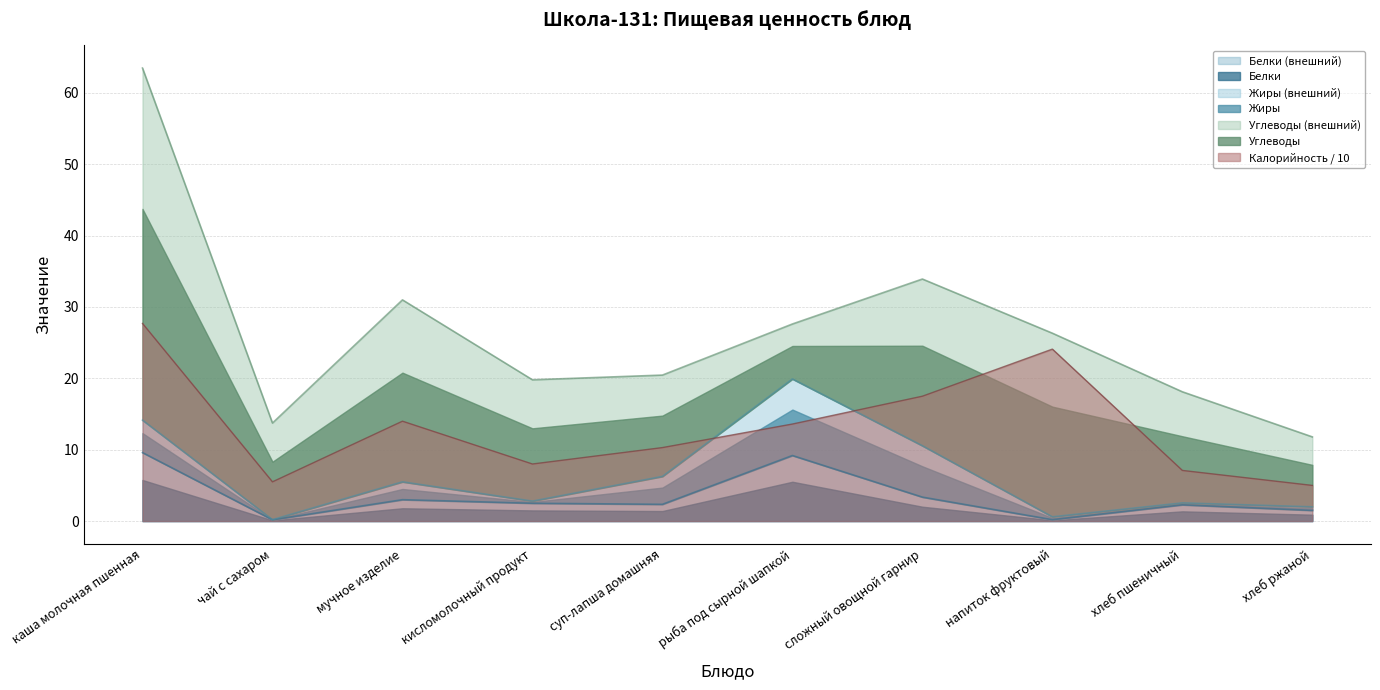

True or false: Калорийность and Белки intersect in this chart.

False